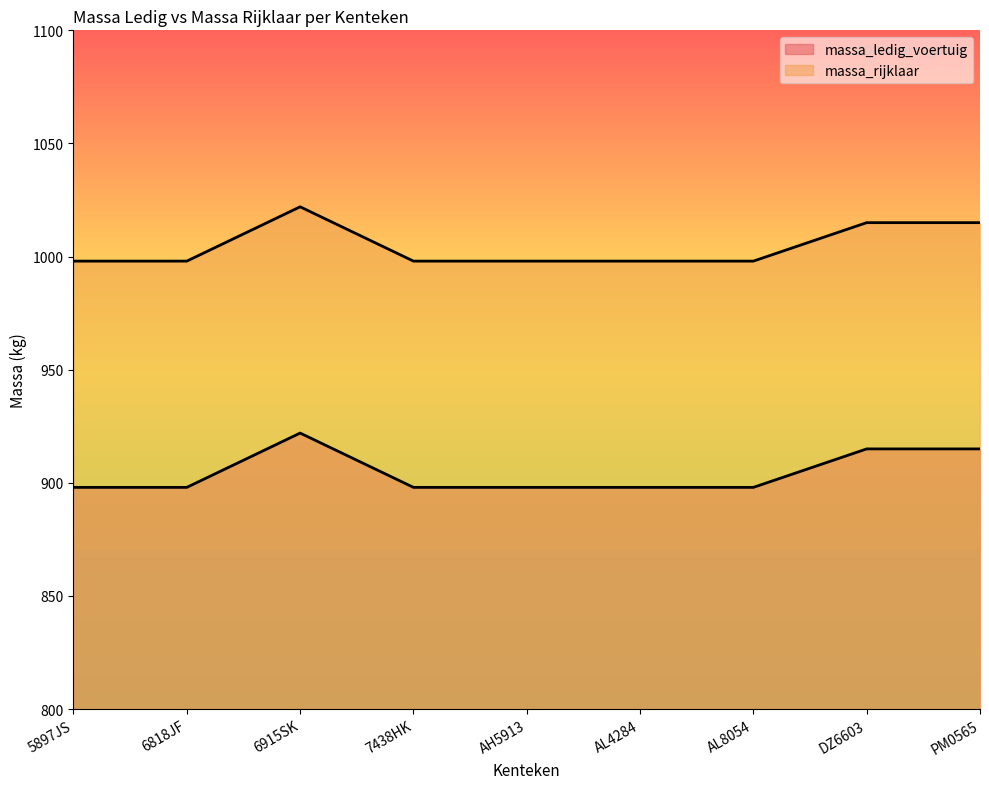

What is the label of the 9th point from the right?

5897JS